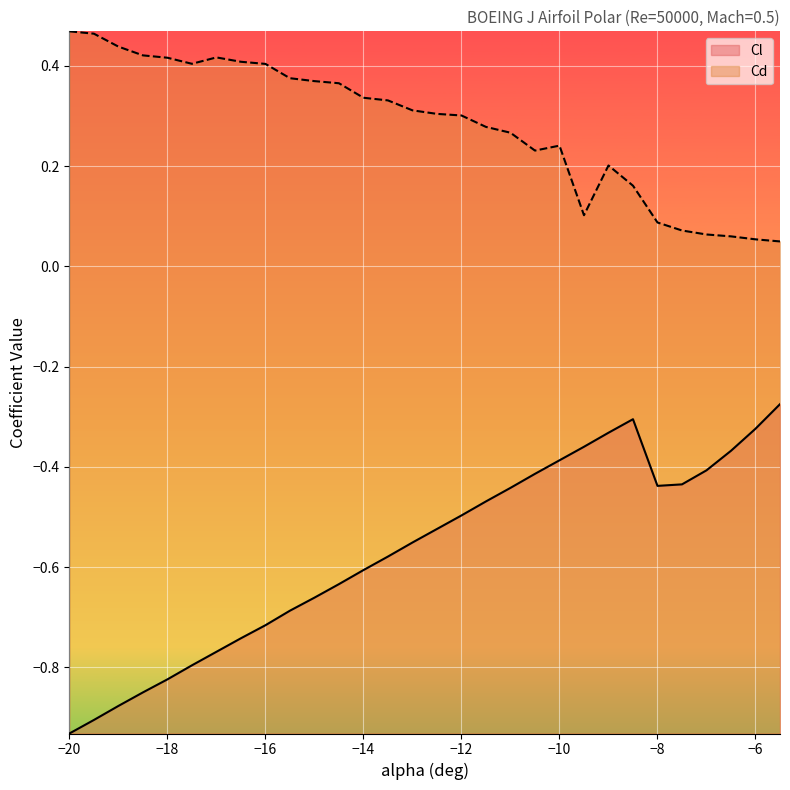

At which category does Cl reach its first local valley?

-8